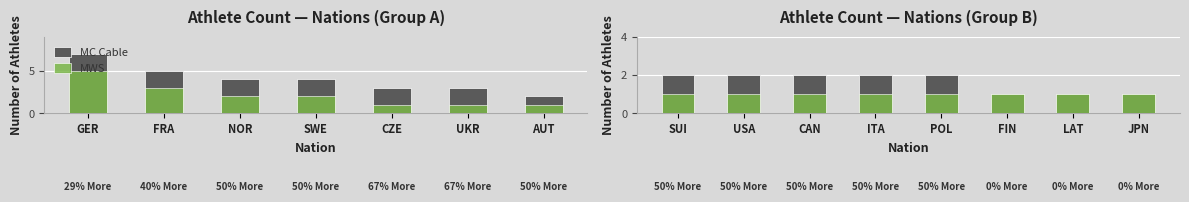

What is the value of the MC Cable bar at the 4th from the left?

2